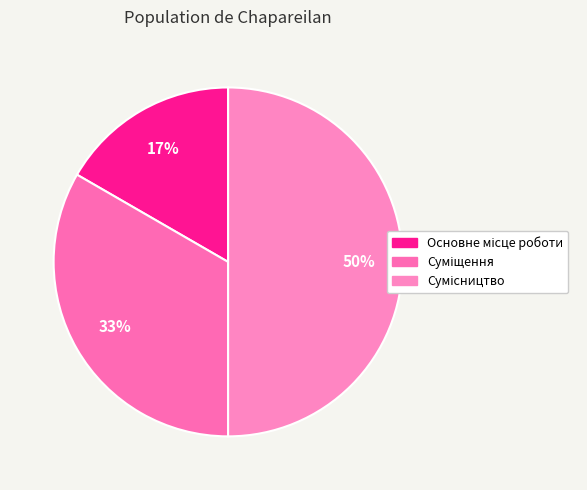

Count the number of slices in the pie.

3